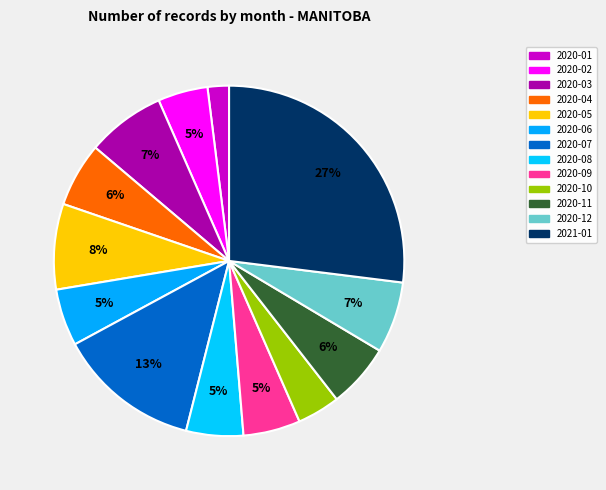

What is the smallest slice in the pie chart?

2020-01